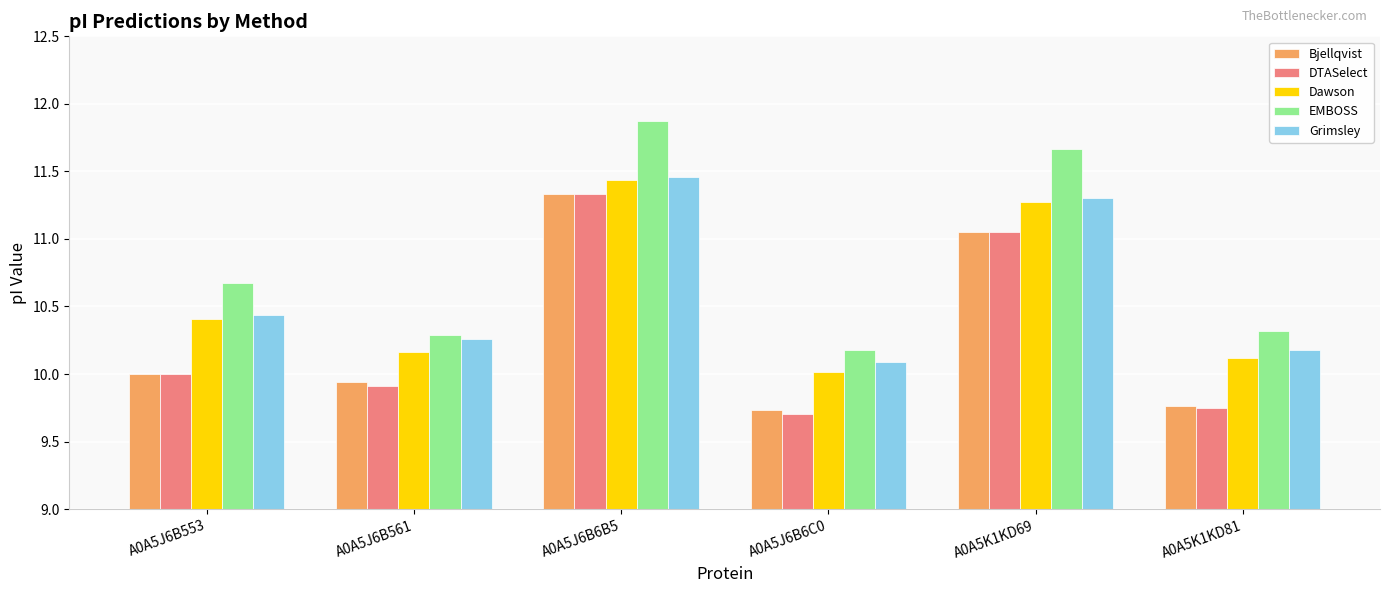

Does the chart contain stacked bars?

No